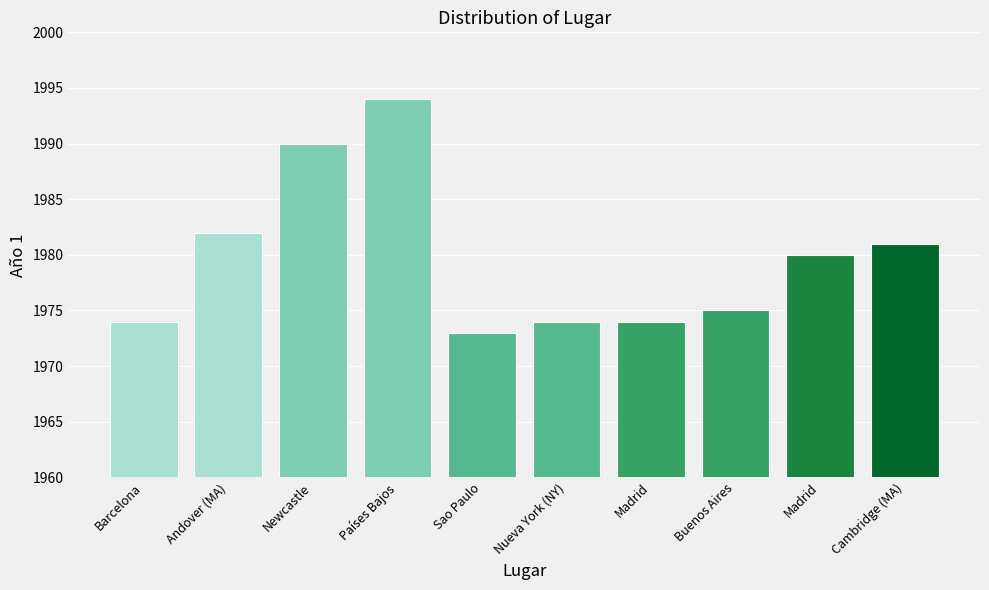

List the labels in order of value, largest first.

Países Bajos, Newcastle, Andover (MA), Cambridge (MA), Madrid, Buenos Aires, Barcelona, Nueva York (NY), Madrid, Sao Paulo